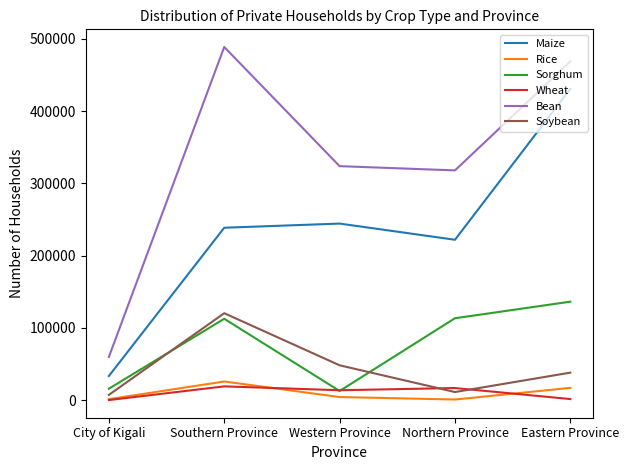

The value of Maize at City of Kigali is 33265. True or false?

True